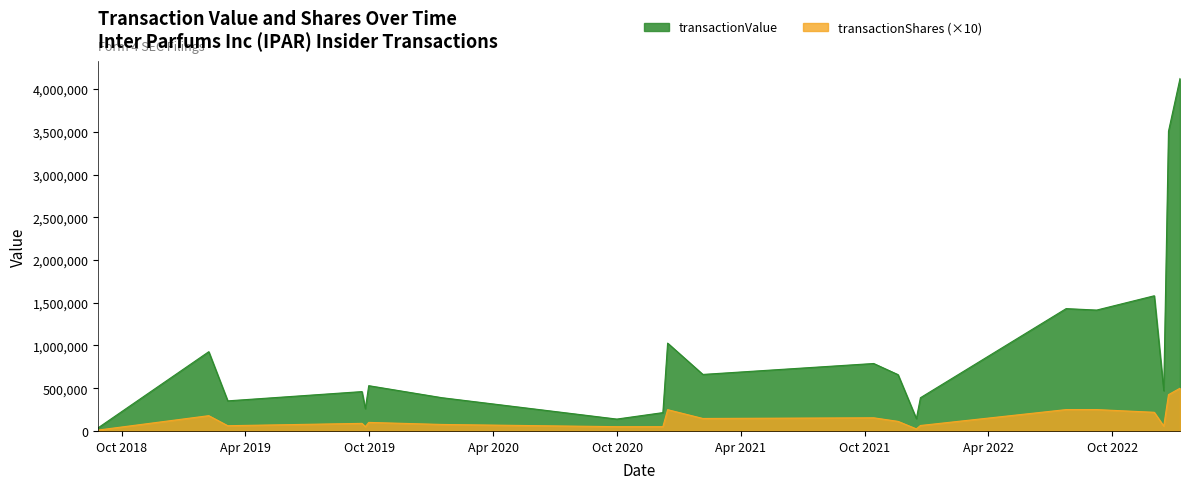

True or false: transactionShares and transactionValue cross at least once.

False